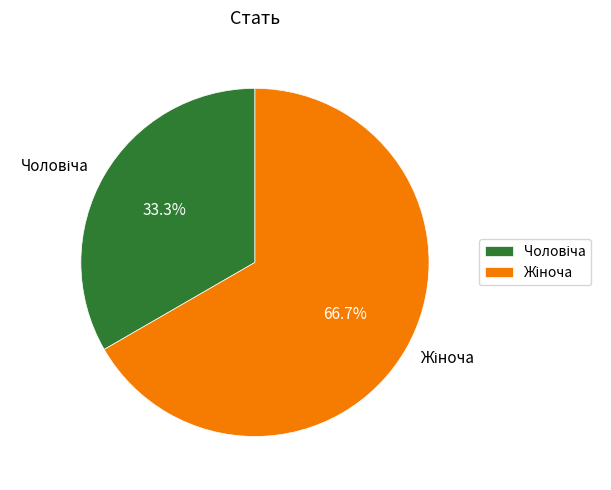

Is there any slice that represents more than half of the pie?

Yes